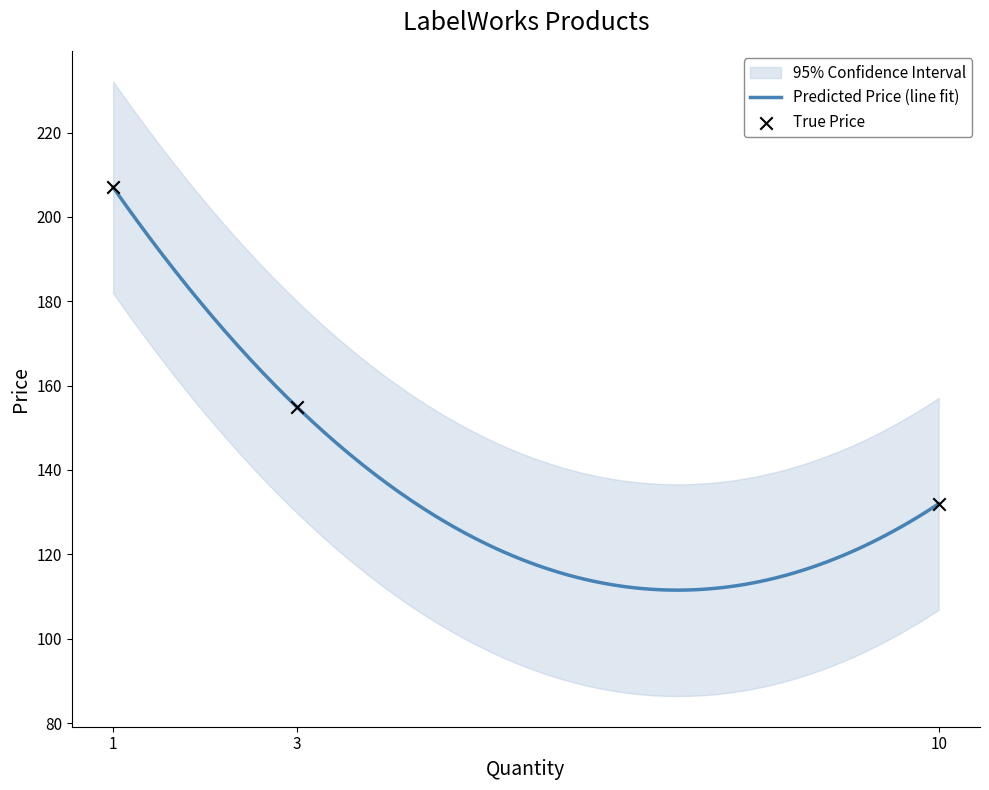

What is the change in value from 3 to 10?

-23.0